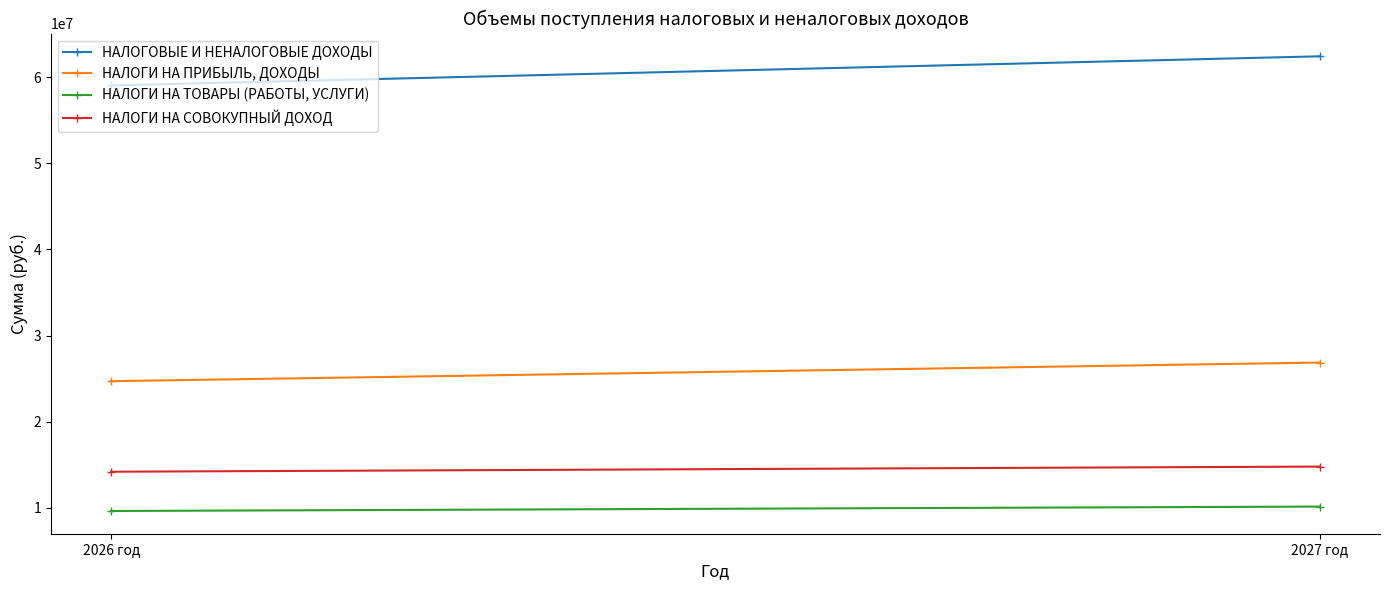

What is the difference between the НАЛОГИ НА СОВОКУПНЫЙ ДОХОД values at 2027 год and 2026 год?

595990